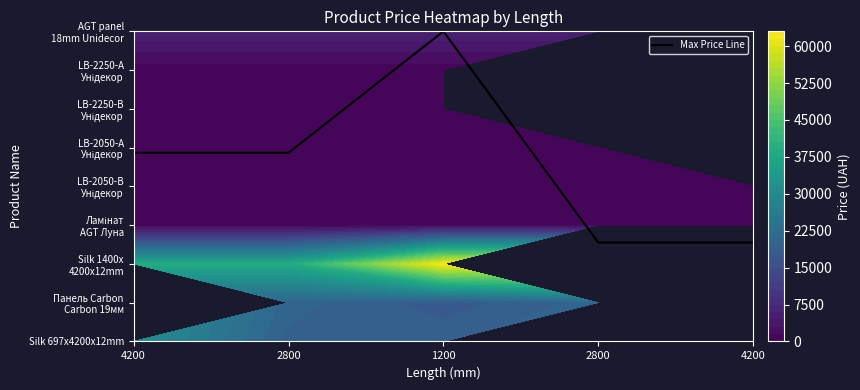

Which label corresponds to the largest value in the chart?

1200